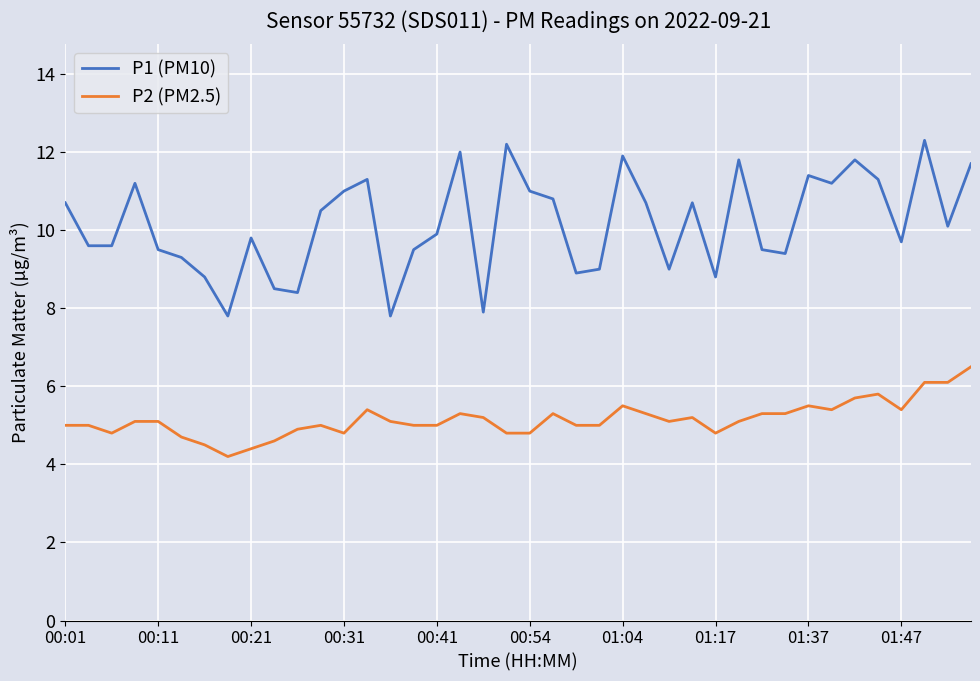

True or false: P2 (PM2.5) and P1 (PM10) intersect in this chart.

False